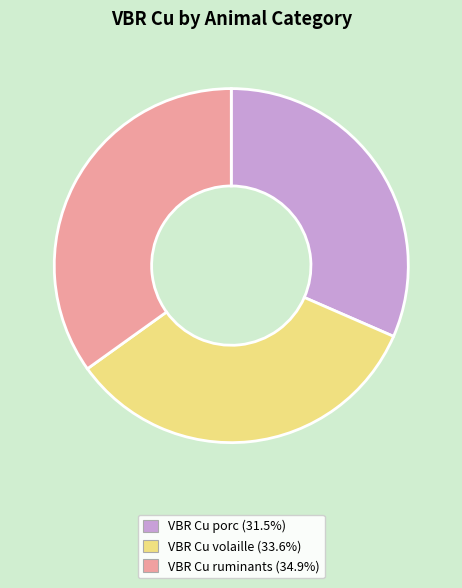

Which slice is the smallest?

VBR Cu porc